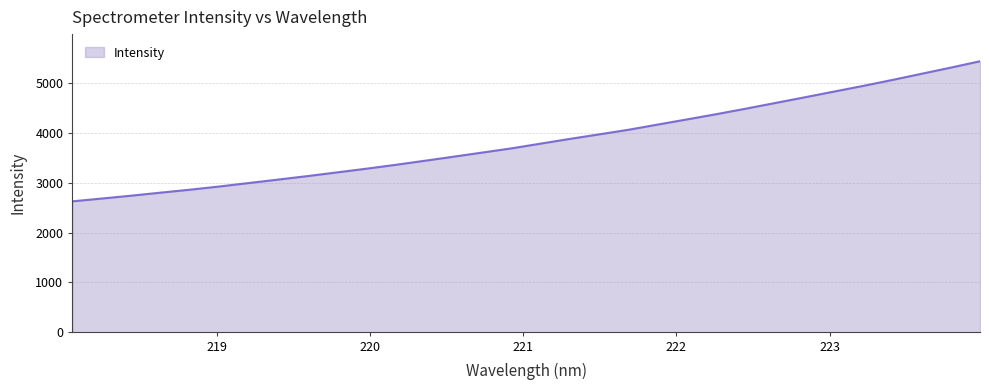

What is the greatest value displayed?

5430.3